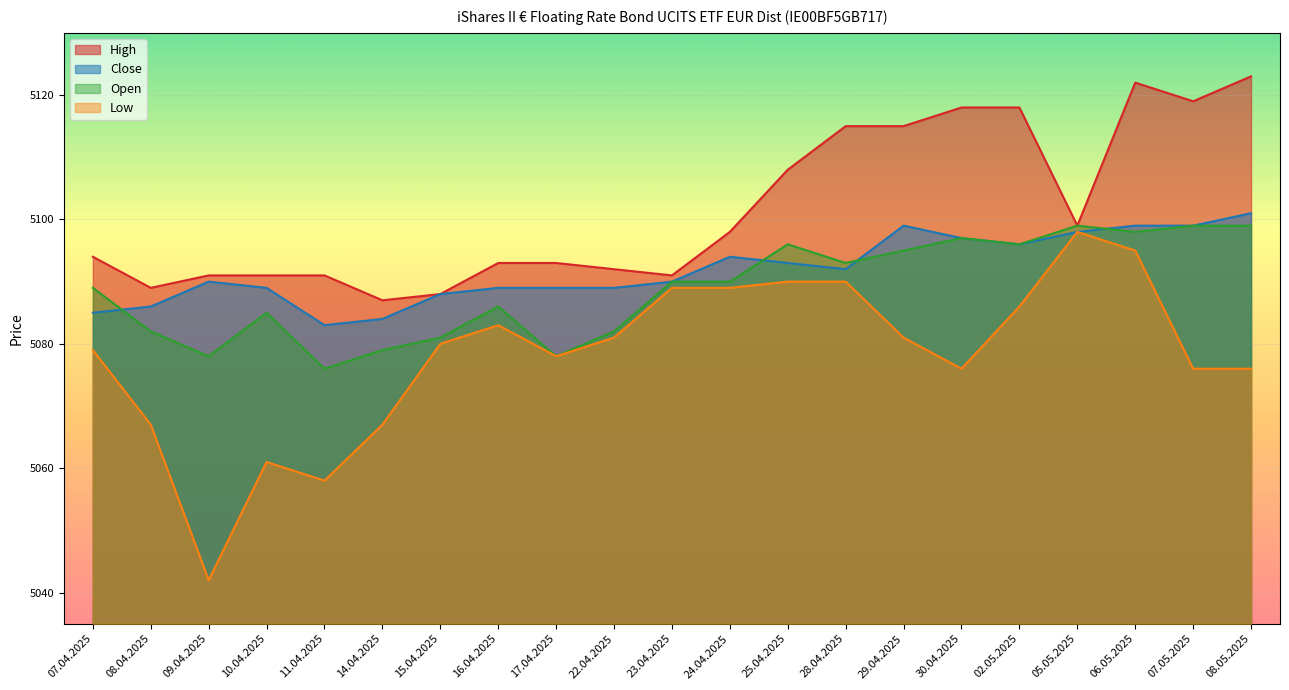

Where do Close and Open first cross each other?

07.04.2025 and 08.04.2025